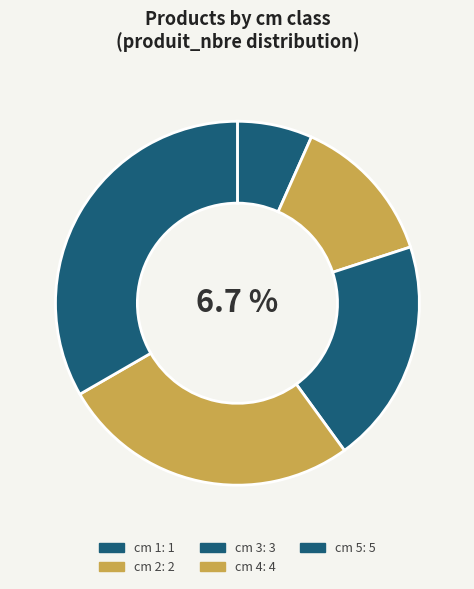

Count the number of slices in the pie.

5